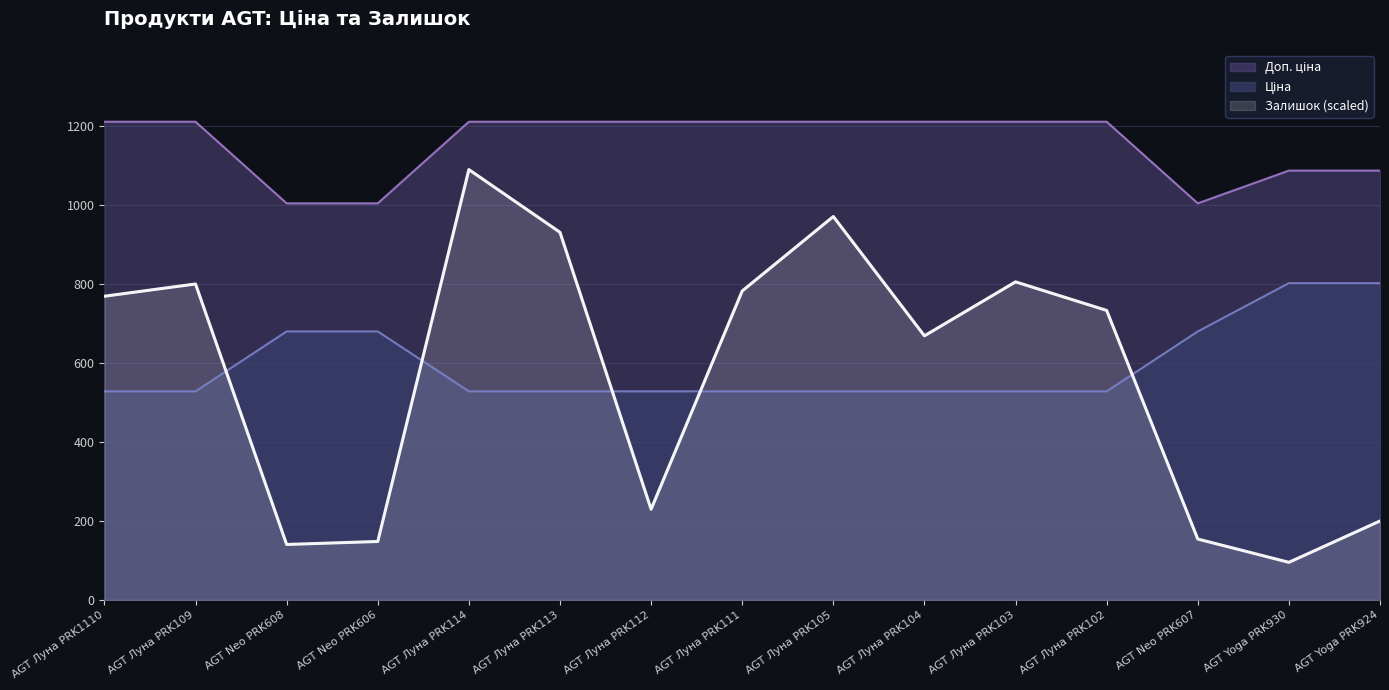

What is the value of the Ціна point at the 4th from the left?

679.8